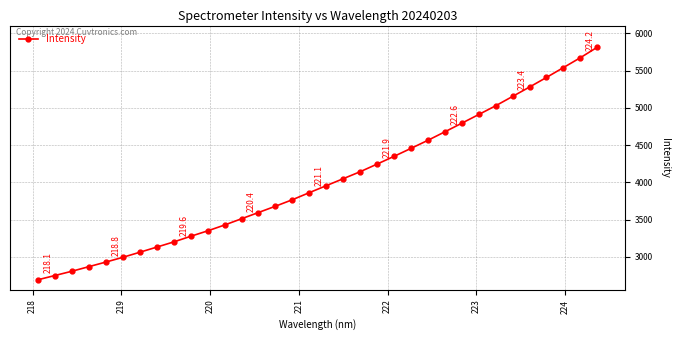

What is the maximum value shown in the chart?

5814.7